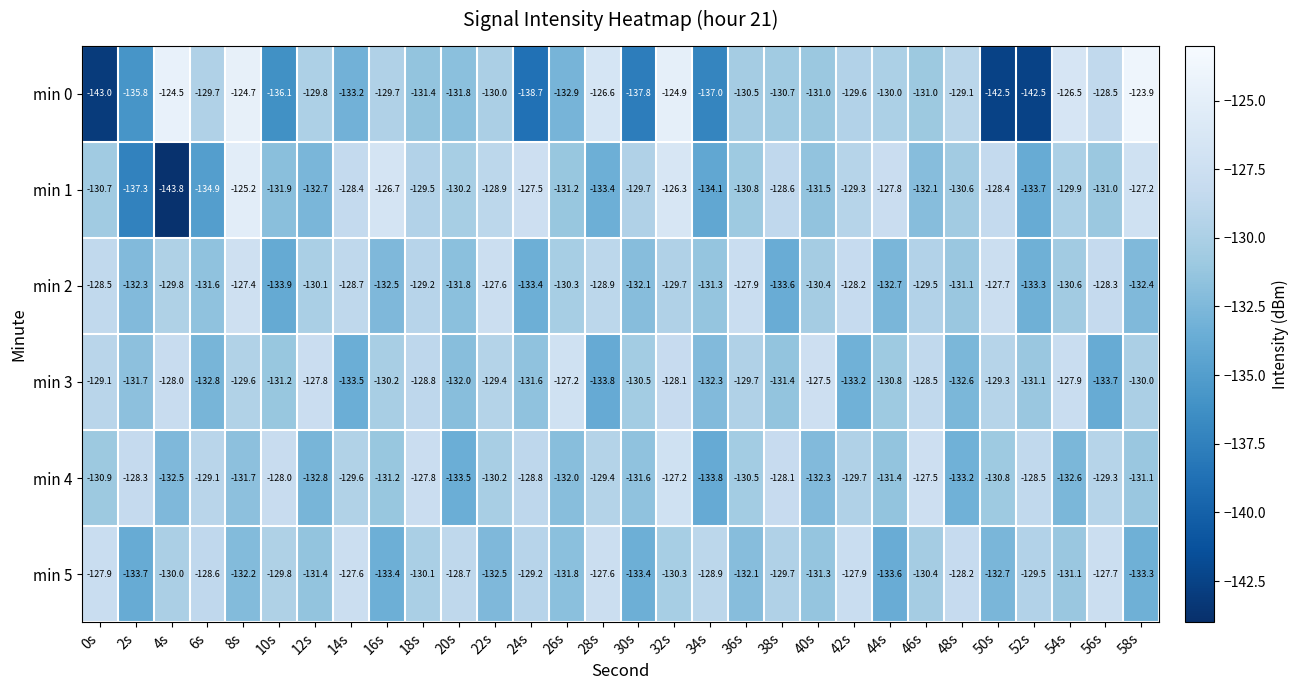

The value of min 0 at 52s is -68.5. True or false?

False